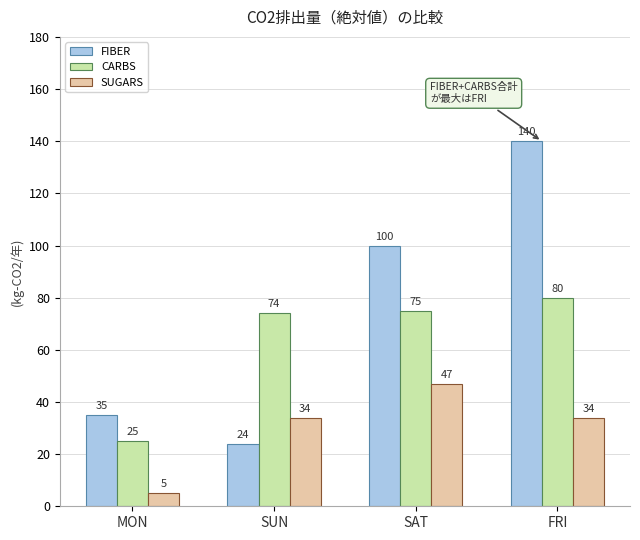

Which series has the largest range (max minus min)?

FIBER